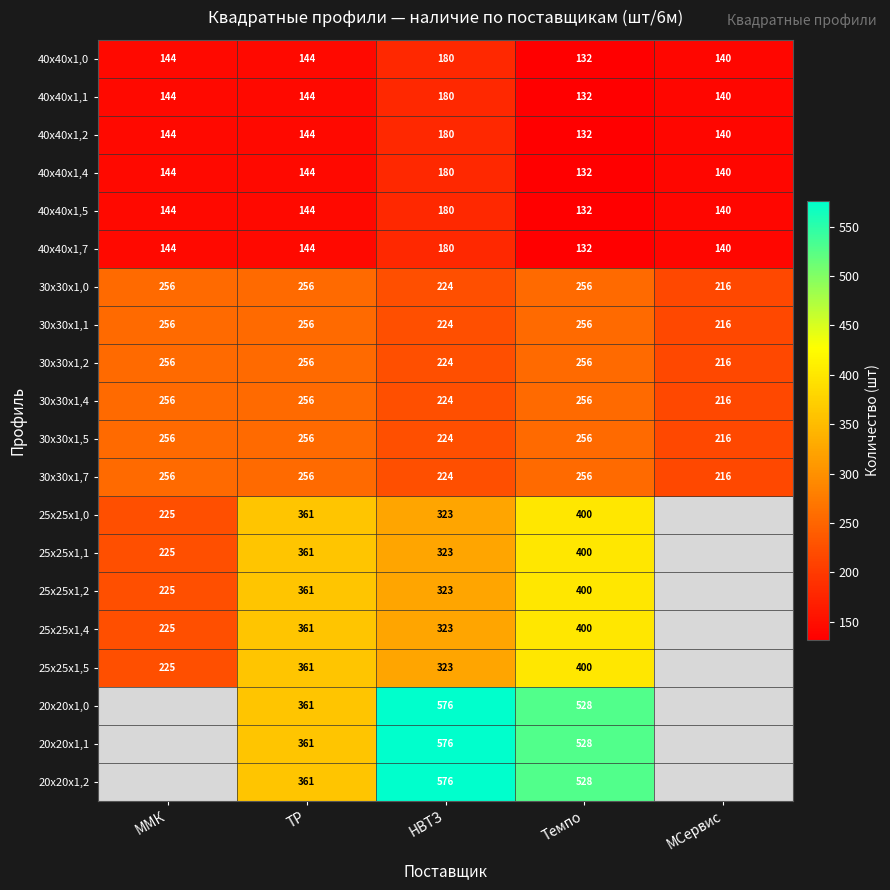

At which label does 30x30x1,4 reach its minimum?

МСервис